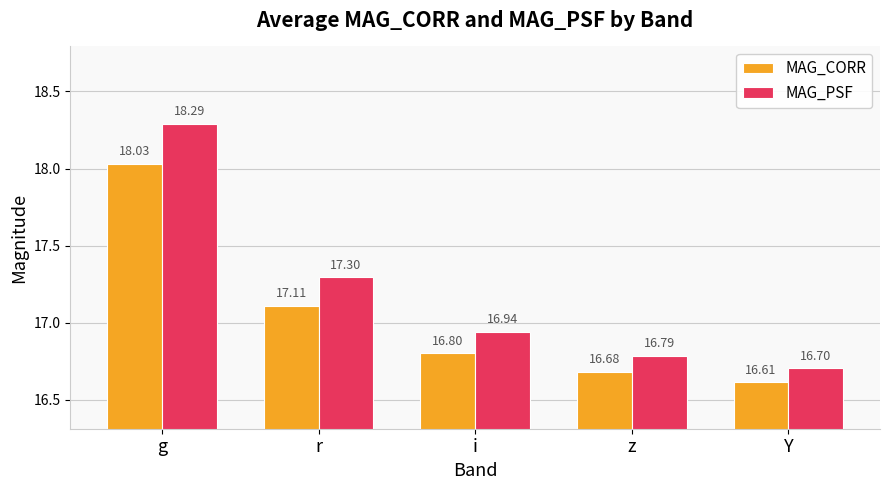

The MAG_CORR series shows 16.8 at i. True or false?

True